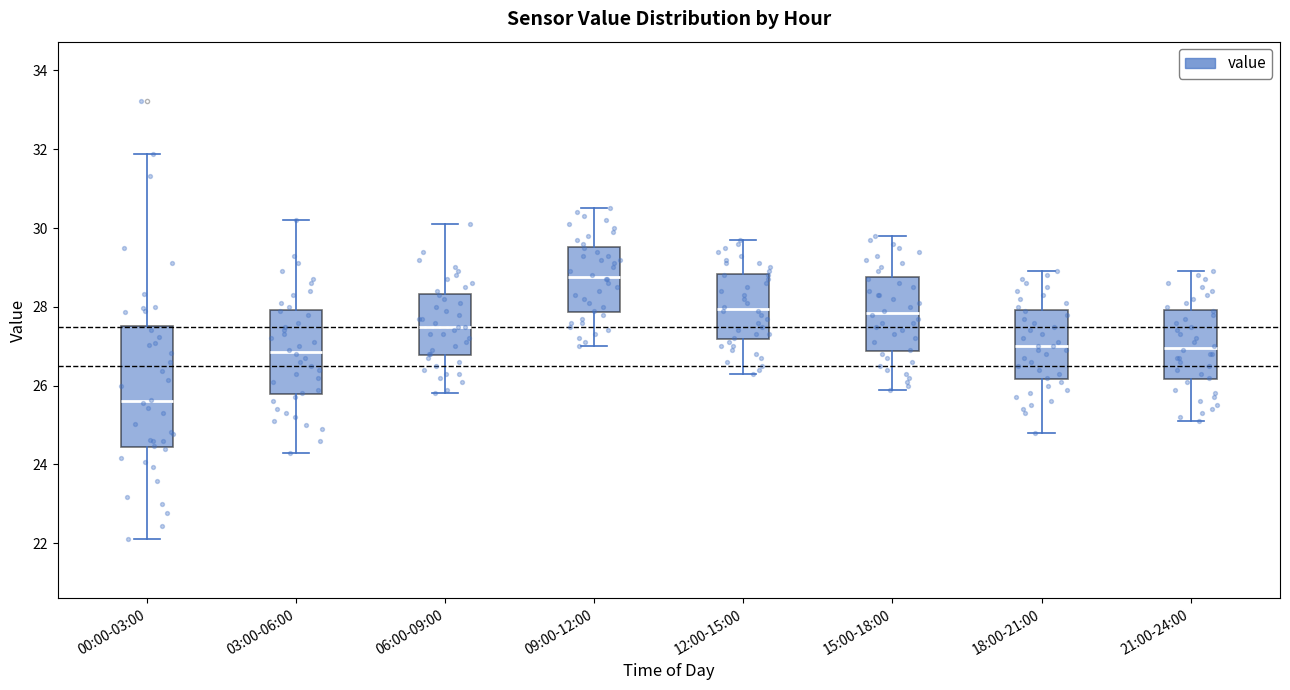

Which box's median line is the lowest?

00:00-03:00